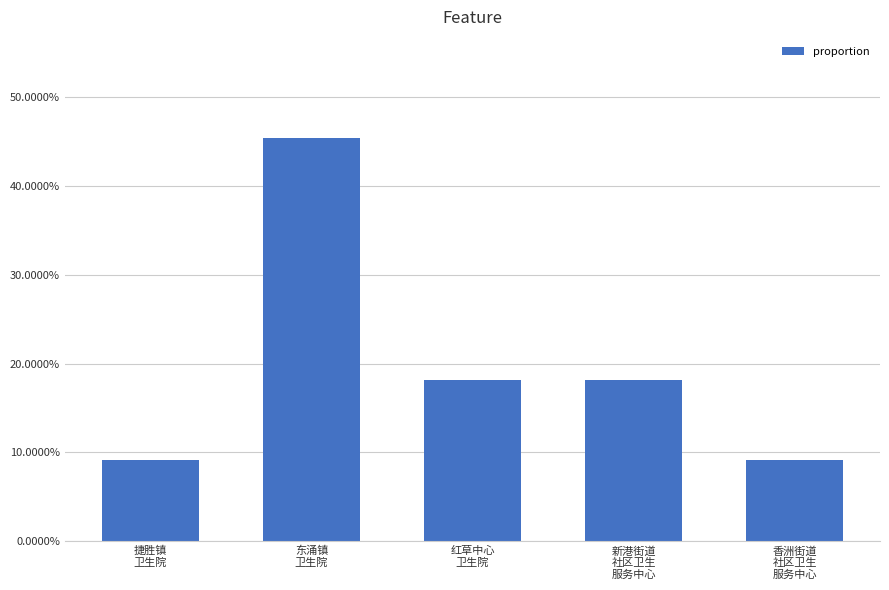

What is the change in value from 红草中心
卫生院 to 香洲街道
社区卫生
服务中心?

-0.1